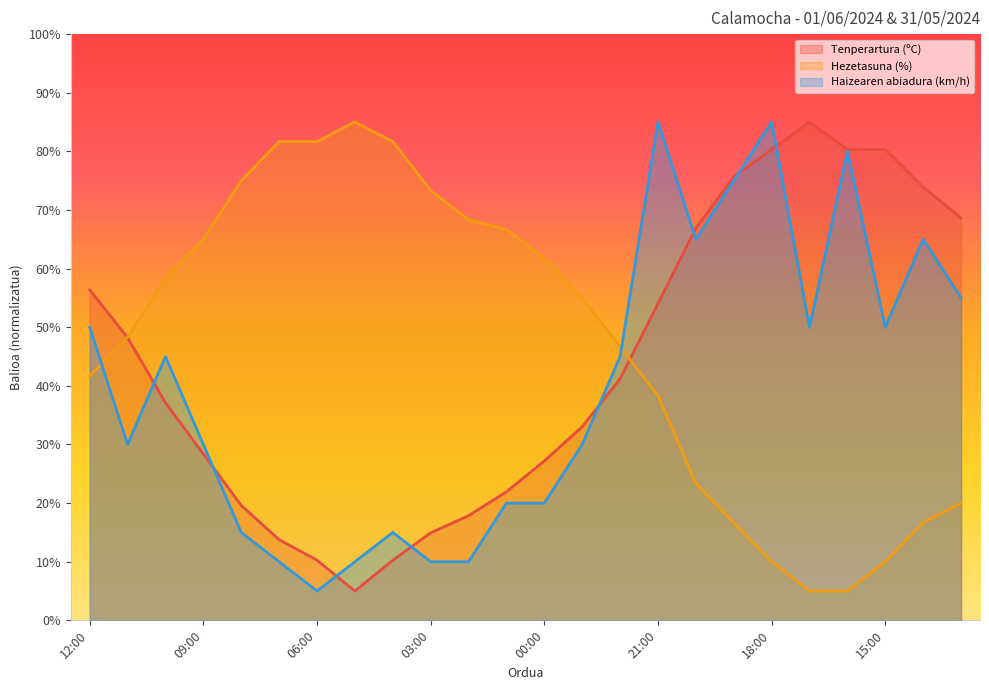

Which series changed the most between 00:00 and 17:00?

Tenperartura (ºC)